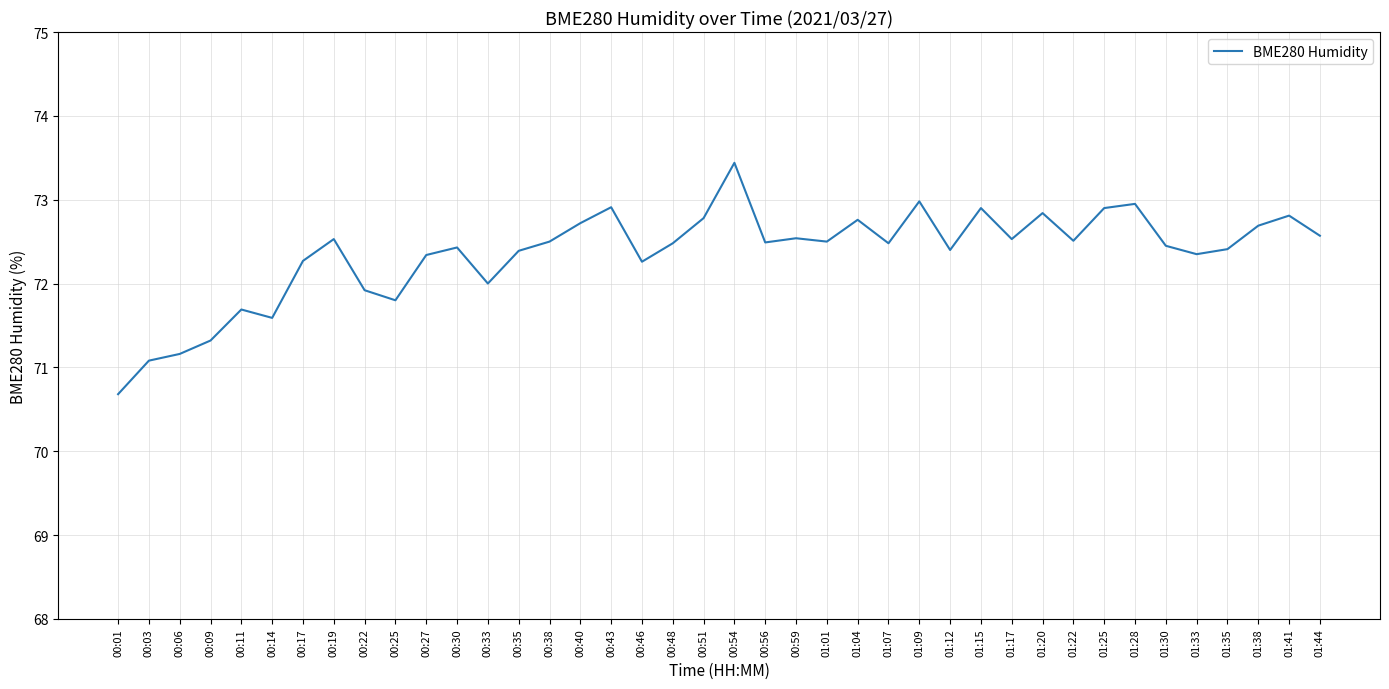

Where is the first local minimum?

00:14